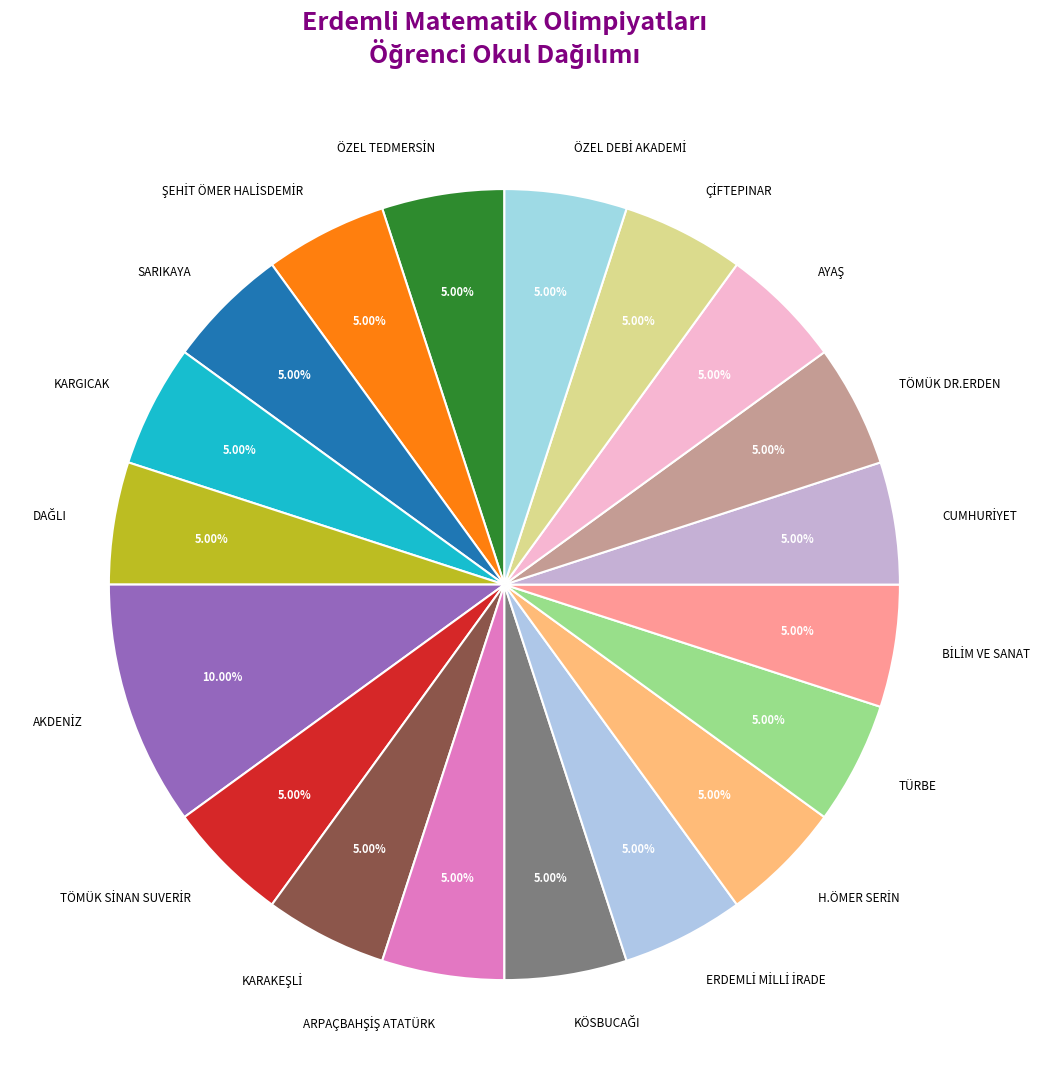

Is there any slice that represents more than half of the pie?

No